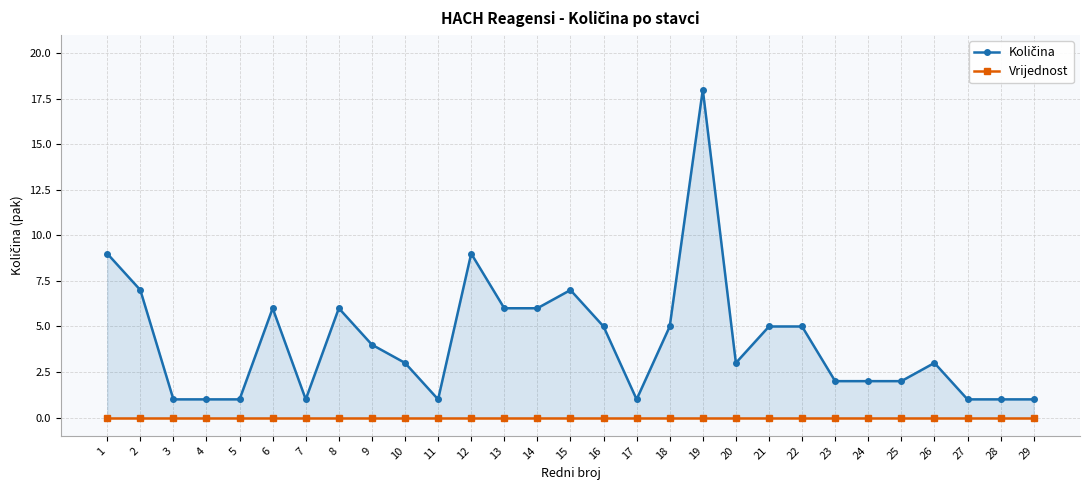

What is the difference between the highest and lowest values at 18?

5